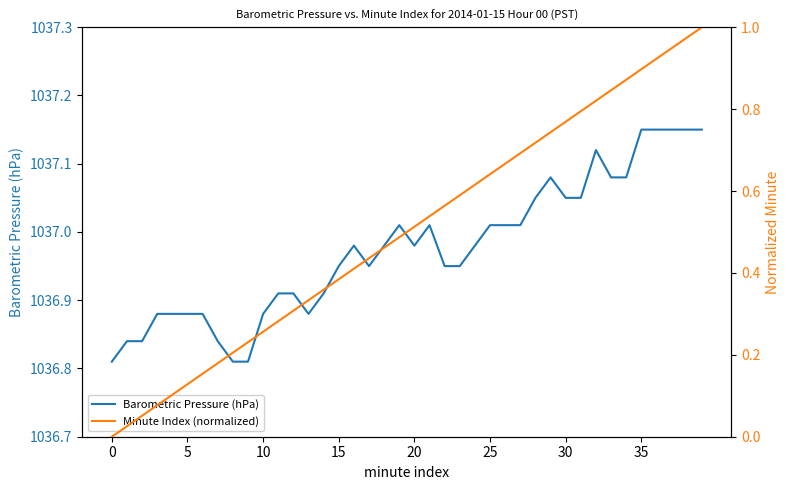

Rank the series by their maximum value, from highest to lowest.

Barometric Pressure (hPa), Minute Index (normalized)